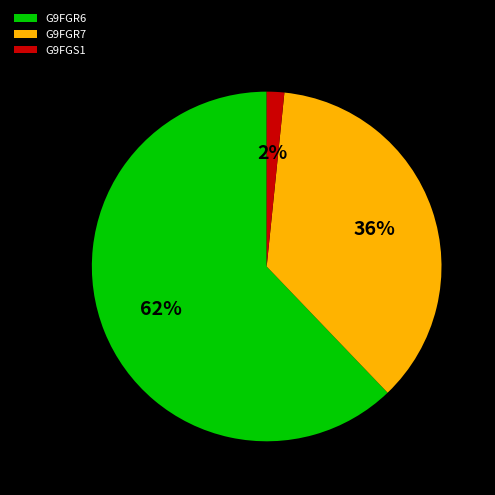

Rank the categories by value from lowest to highest.

G9FGS1, G9FGR7, G9FGR6